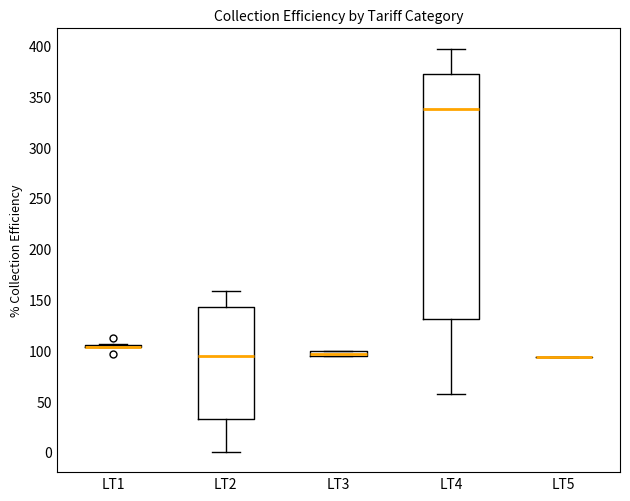

Which box is the tallest, from its lower edge to its upper edge?

LT4